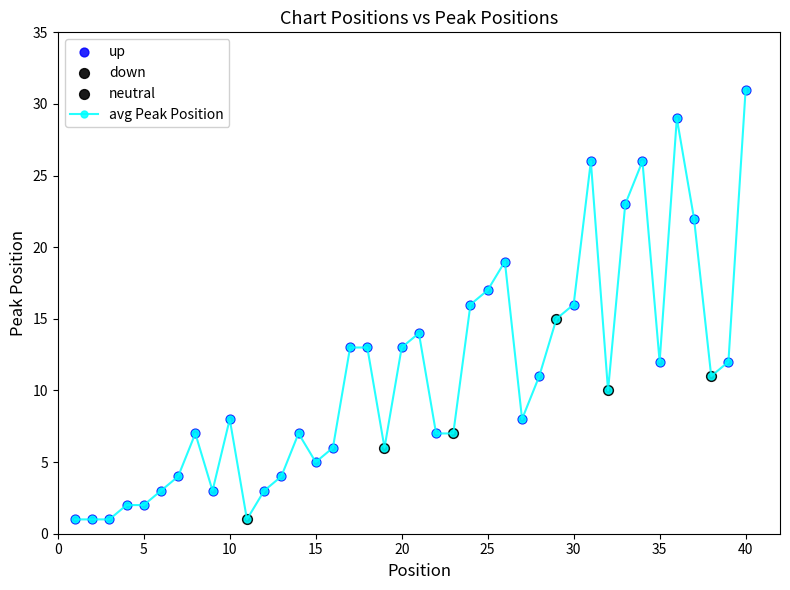

What is the sum of all values?

435